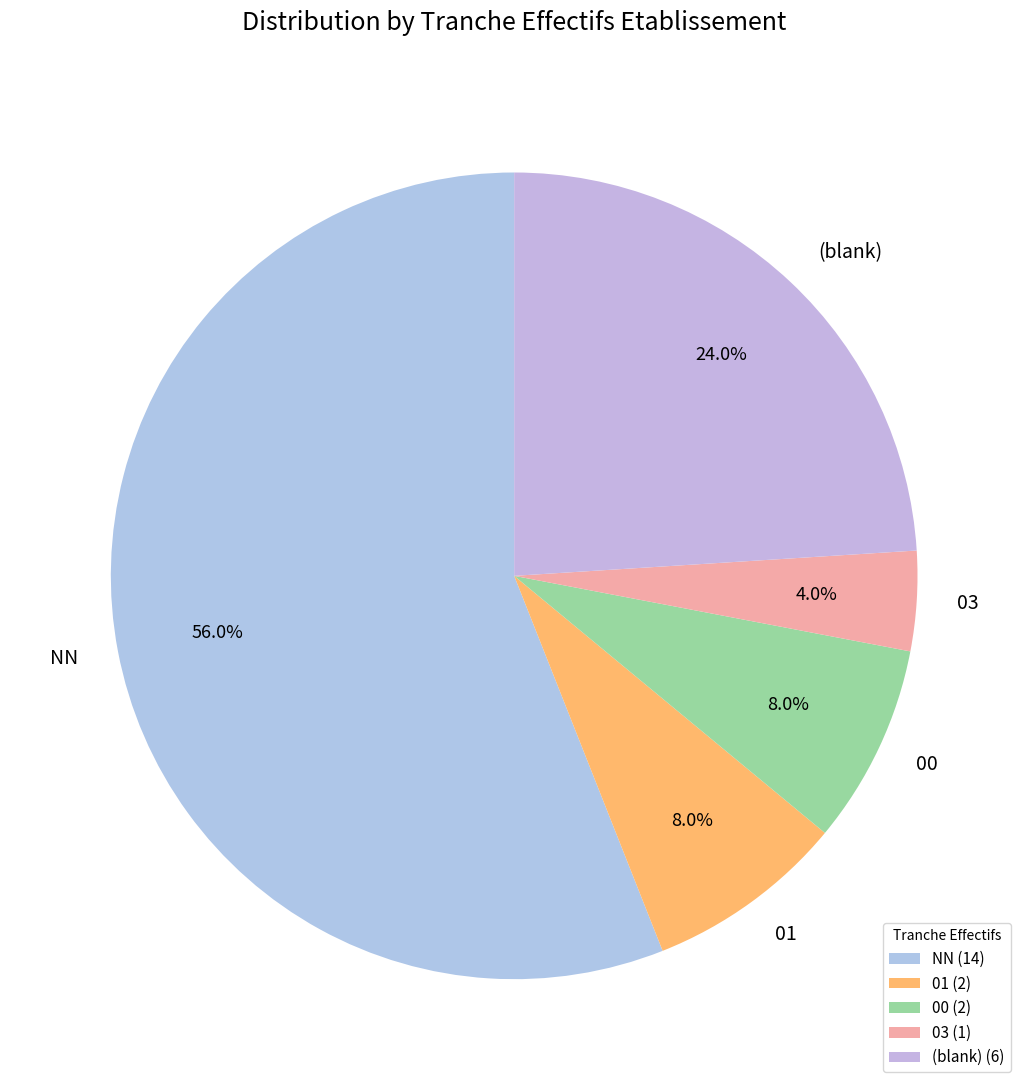

What is the largest slice in the pie chart?

NN